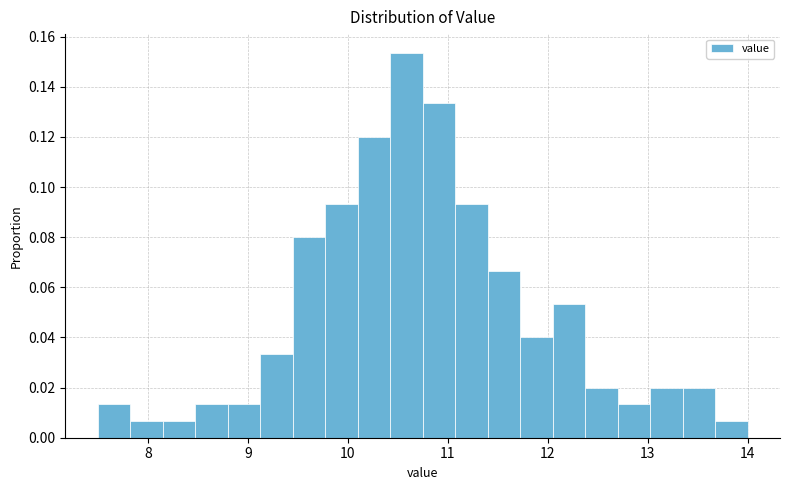

Around what value on the x-axis is the tallest bar? Give the approximate position of its centre, as read against the axis.

10.6